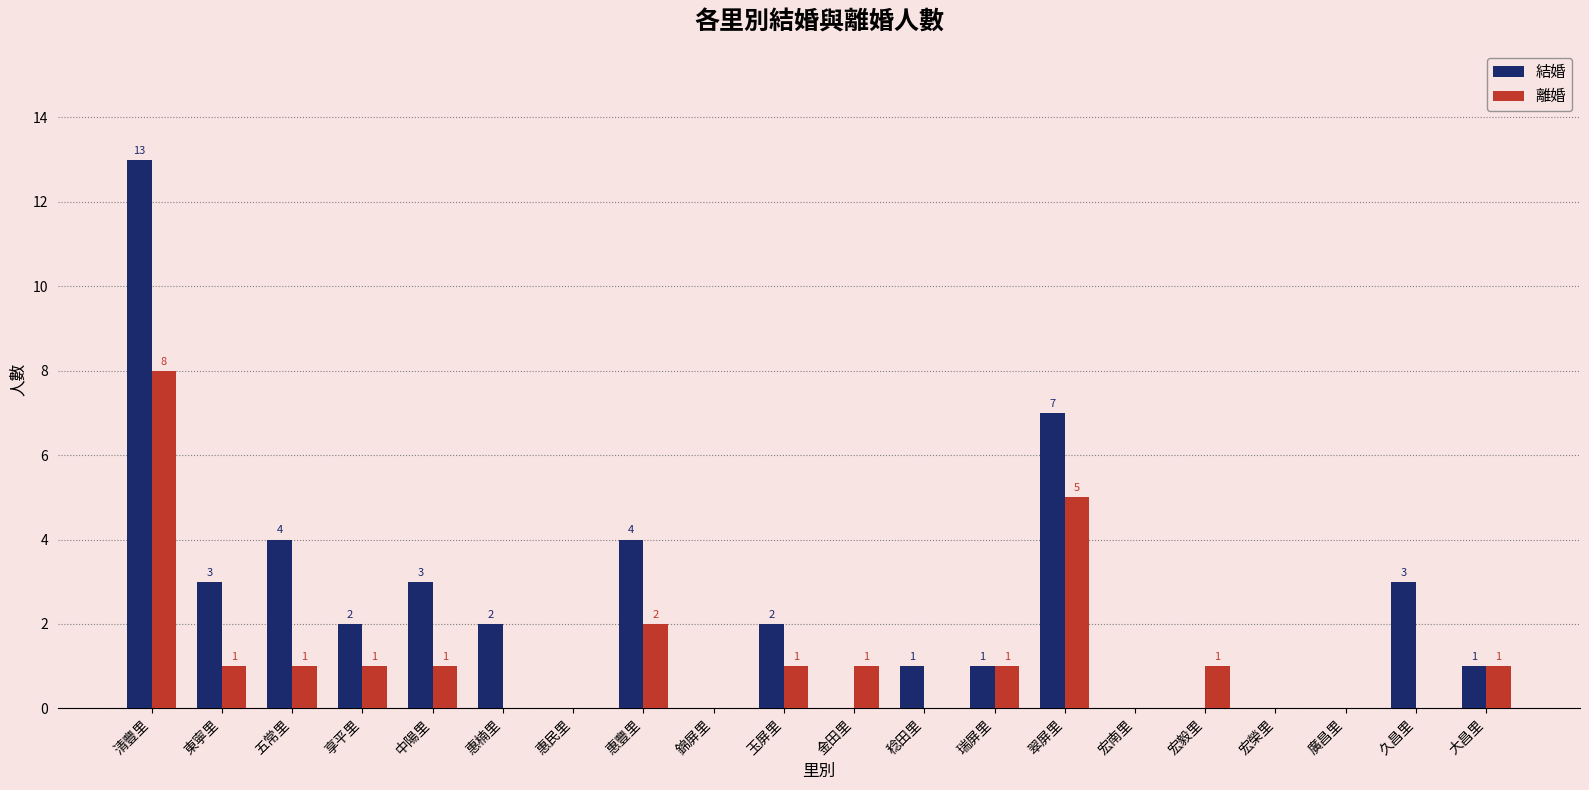

Are the bars grouped side by side (vs. stacked)?

Yes